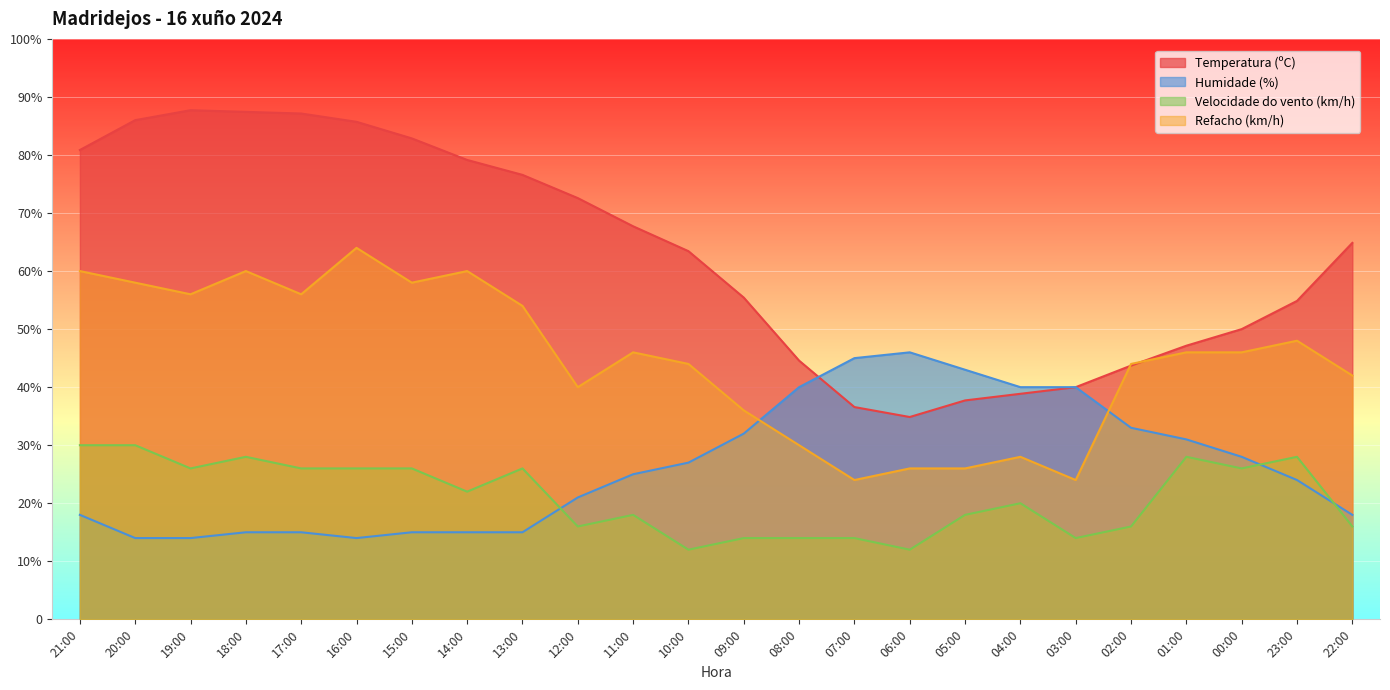

What is the total value across all series at 23:00?

154.9